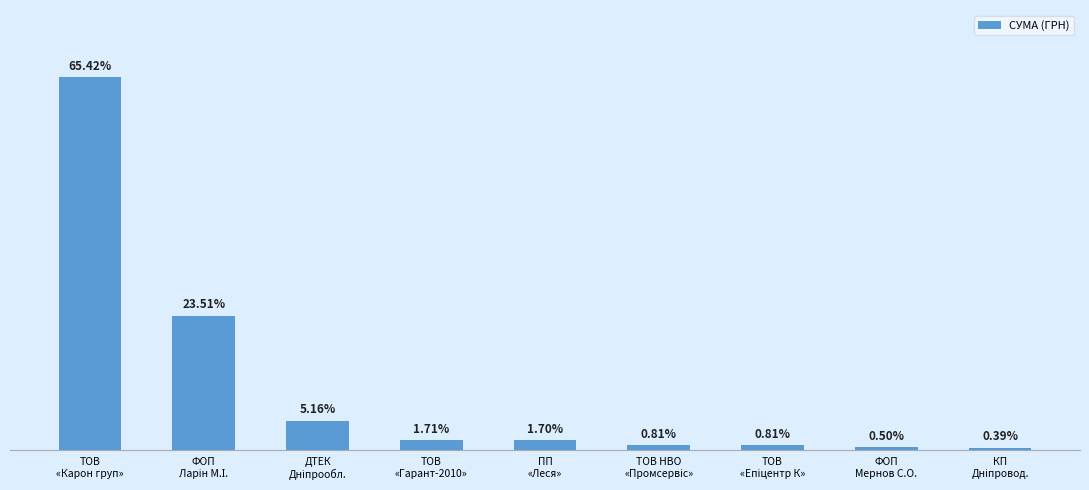

The value at ТОВ НВО
«Промсервіс» is 3610.6. True or false?

True